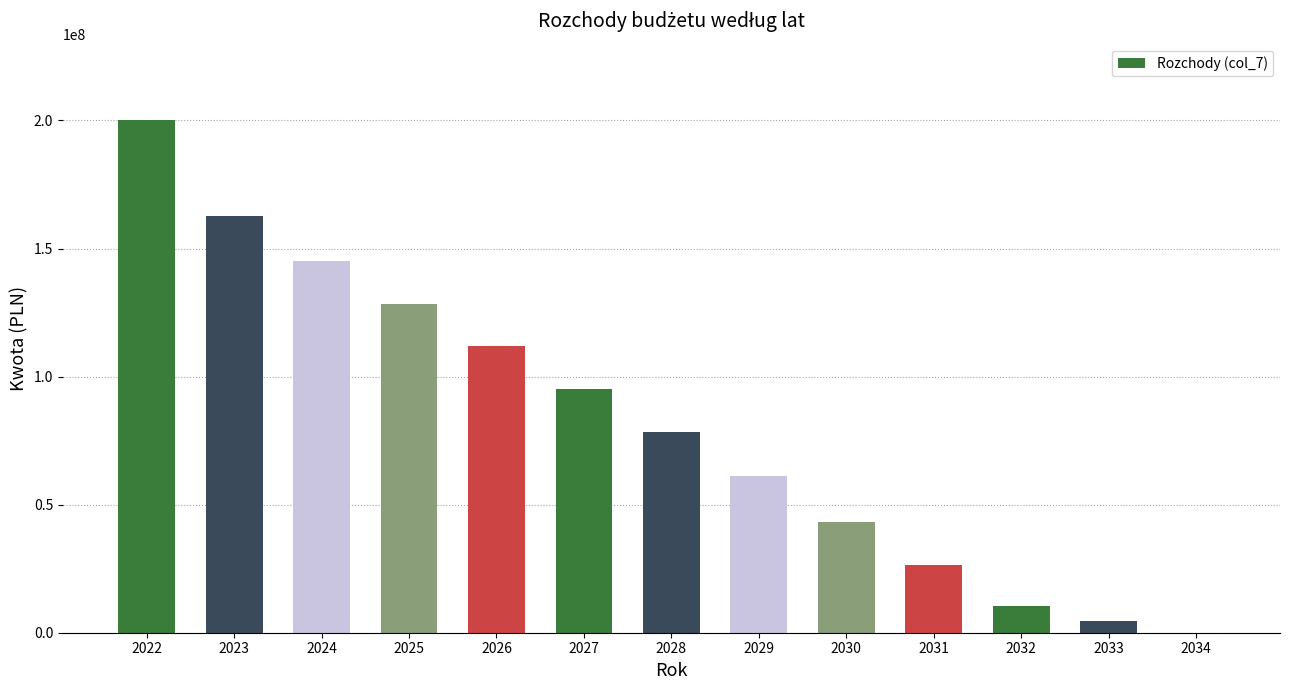

What is the greatest value displayed?

200000000